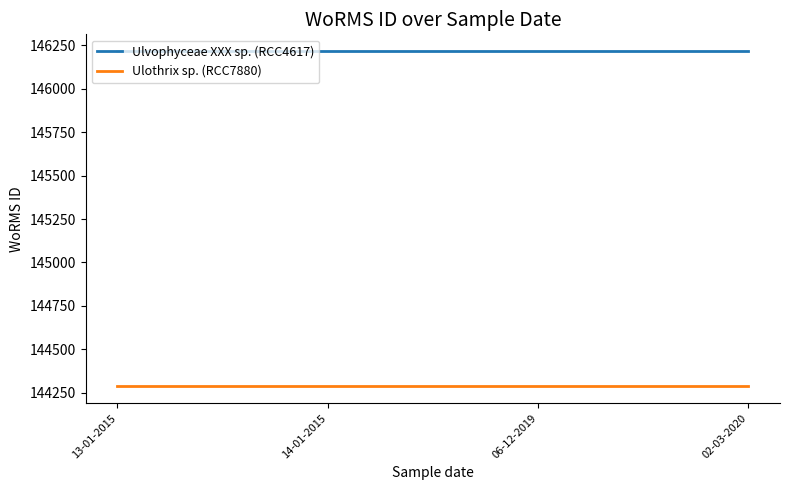

What is the sum of the Ulvophyceae XXX sp. (RCC4617) values at 14-01-2015 and 06-12-2019?

292432